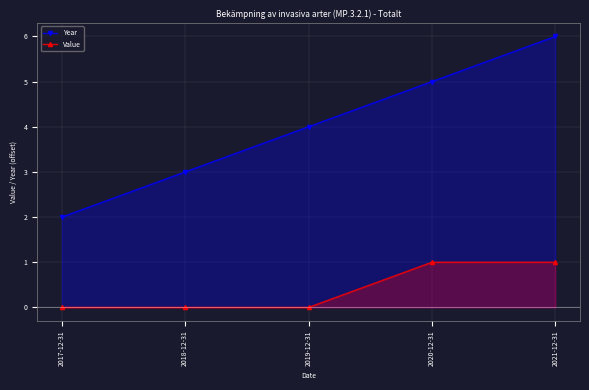

True or false: Year and Value intersect in this chart.

False